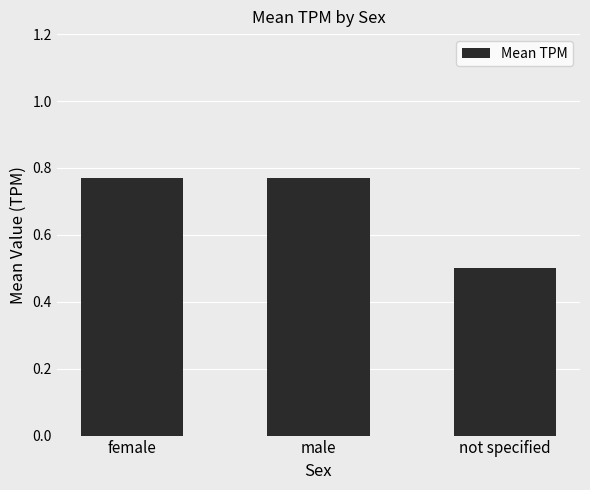

What is the label of the 3rd bar from the right?

female